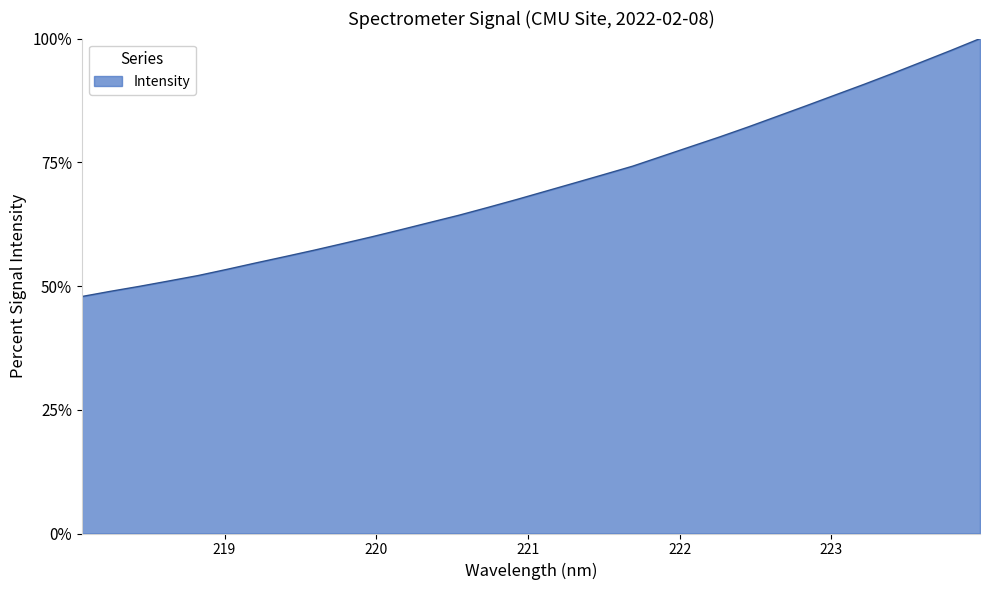

What is the difference between the maximum and minimum values?

52.1